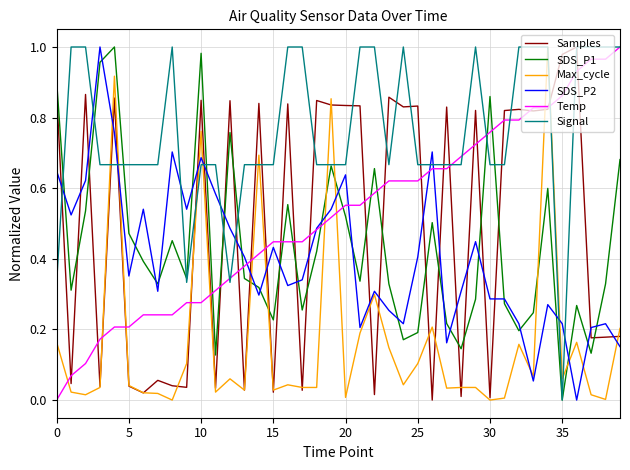

After their last crossing, which series has the higher values: Signal or SDS_P2?

Signal